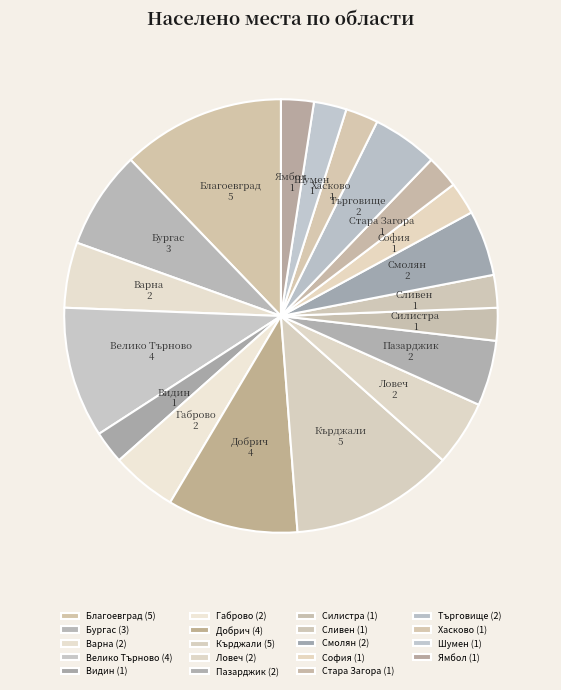

How many slices are in this pie chart?

19